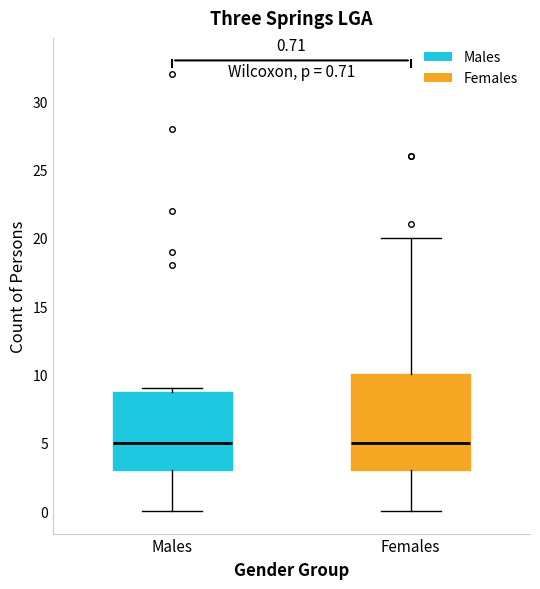

Comparing the boxes themselves (not the whiskers), which one is the tallest?

Females